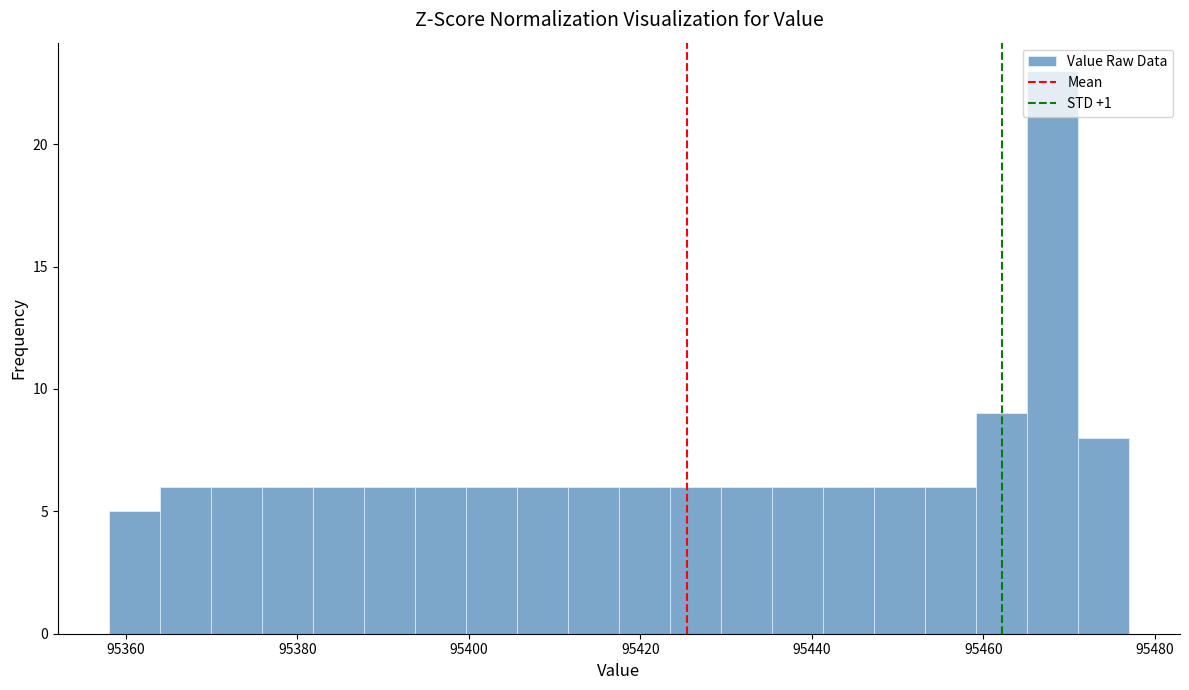

Around what value on the x-axis is the tallest bar? Give the approximate position of its centre, as read against the axis.

95468